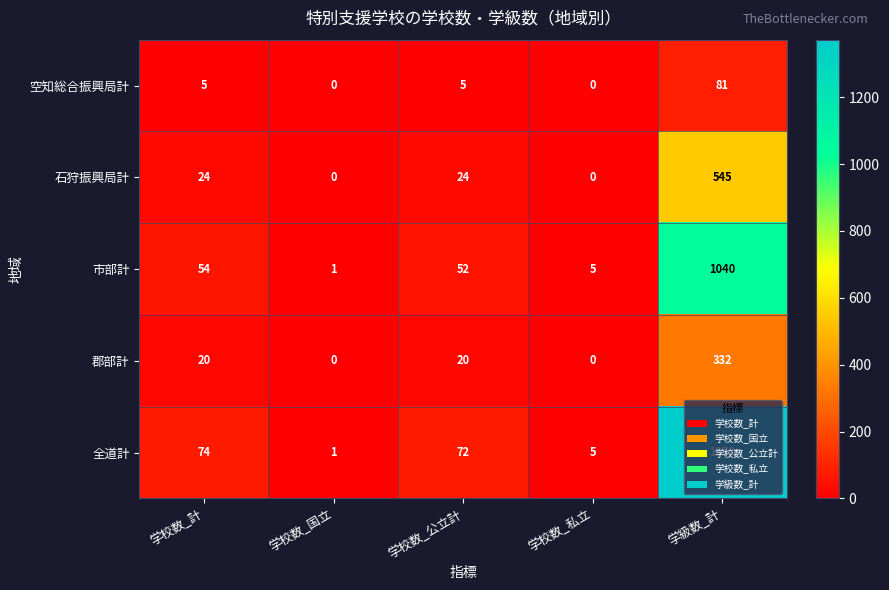

At how many categories does at least one series exceed 1044?

1